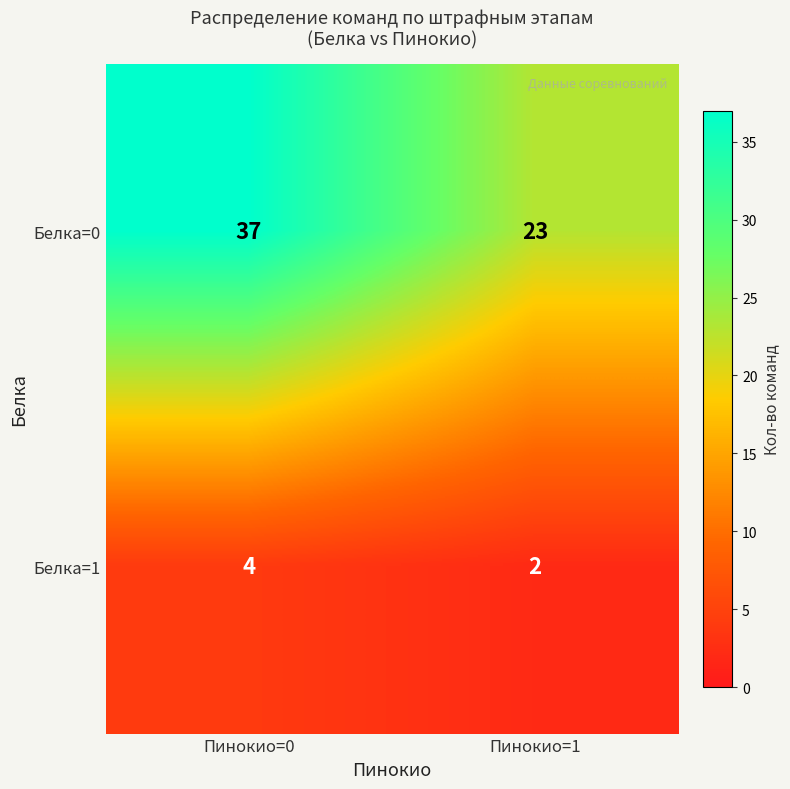

Read the Белка=1 value at Пинокио=0.

4